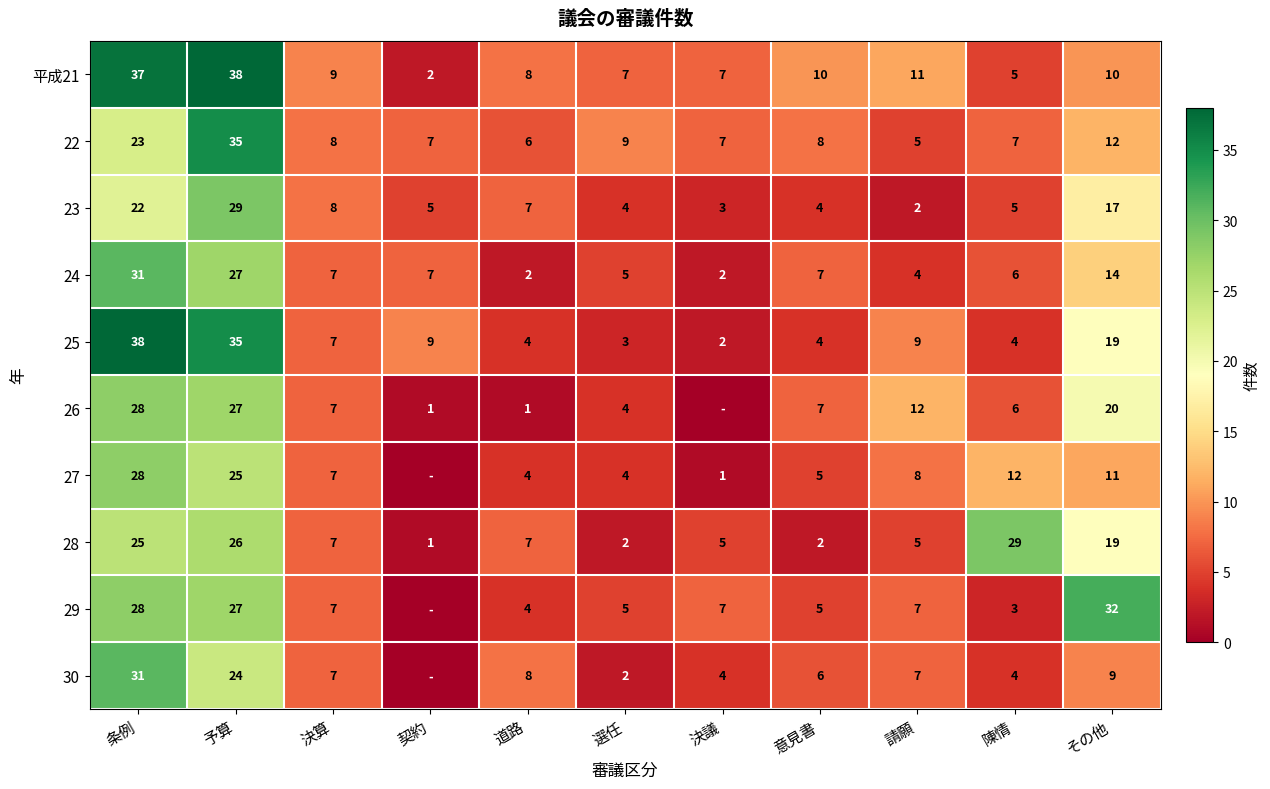

The 30 series shows 6 at 予算. True or false?

False